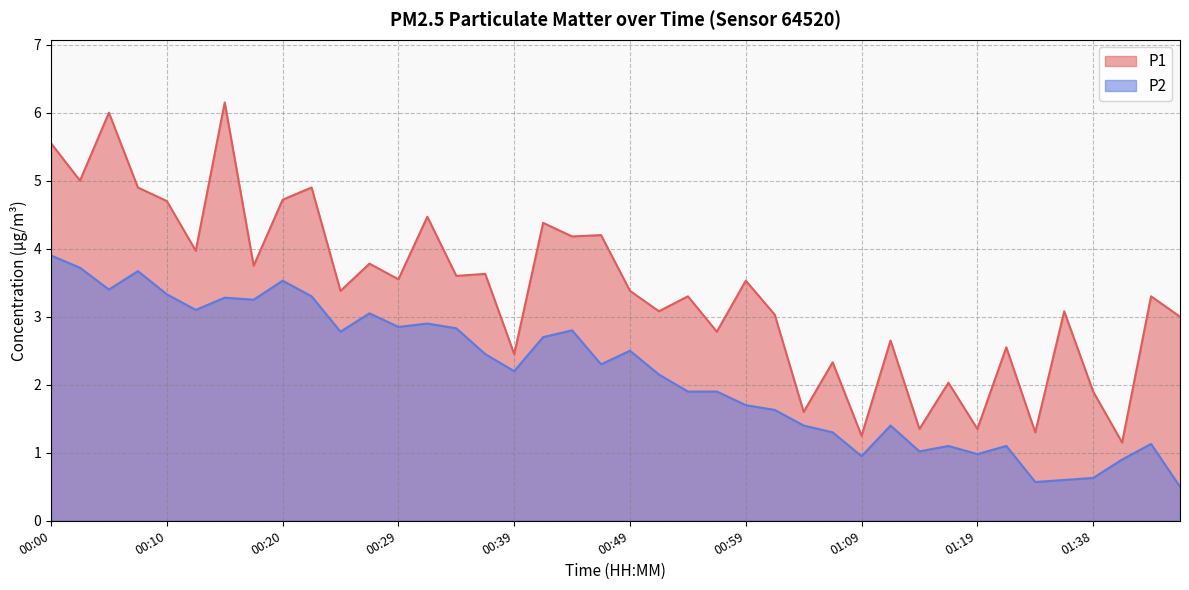

Does the chart display data point markers on the line(s)?

No